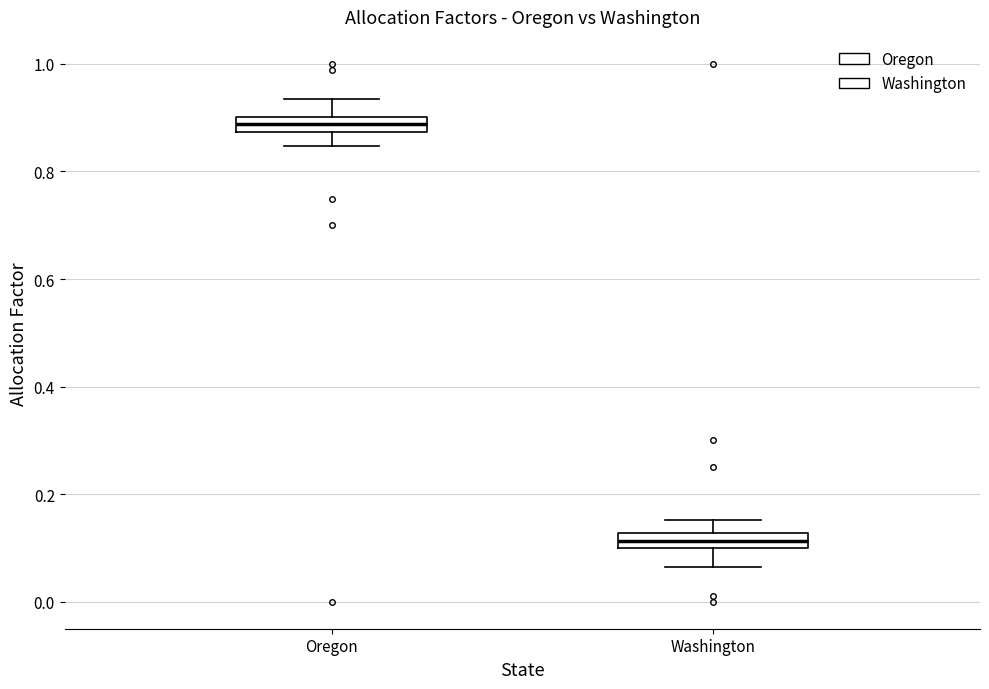

Where does the upper whisker of the box for Oregon end on the y-axis? The values are not printed on the chart, so give them approximately, as read against the axis.

0.94